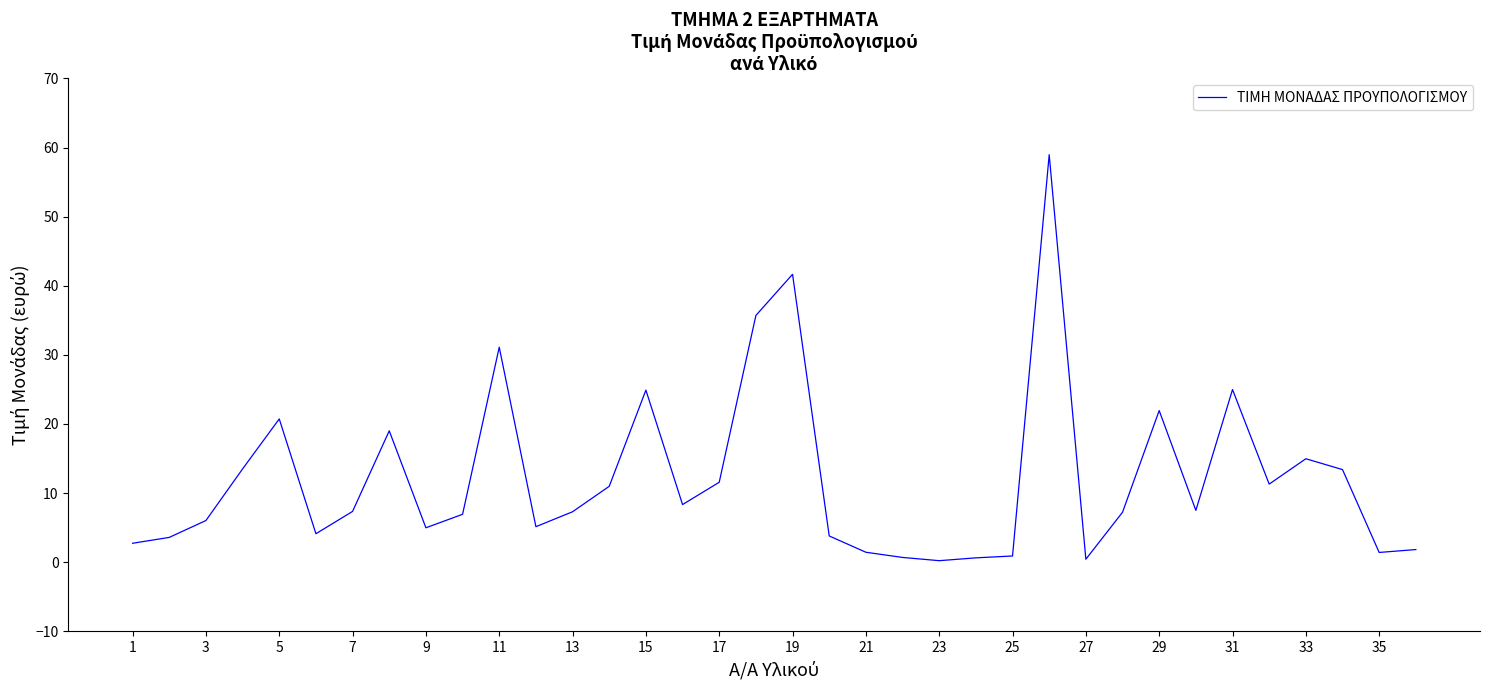

What is the maximum value shown in the chart?

59.0